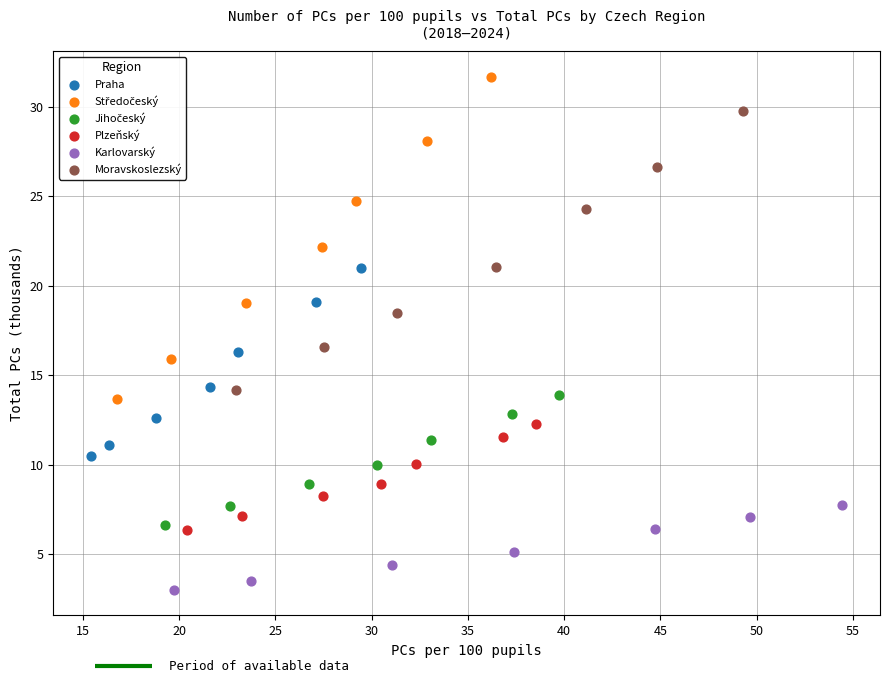

Which series contains the lowest Y value?

Karlovarský